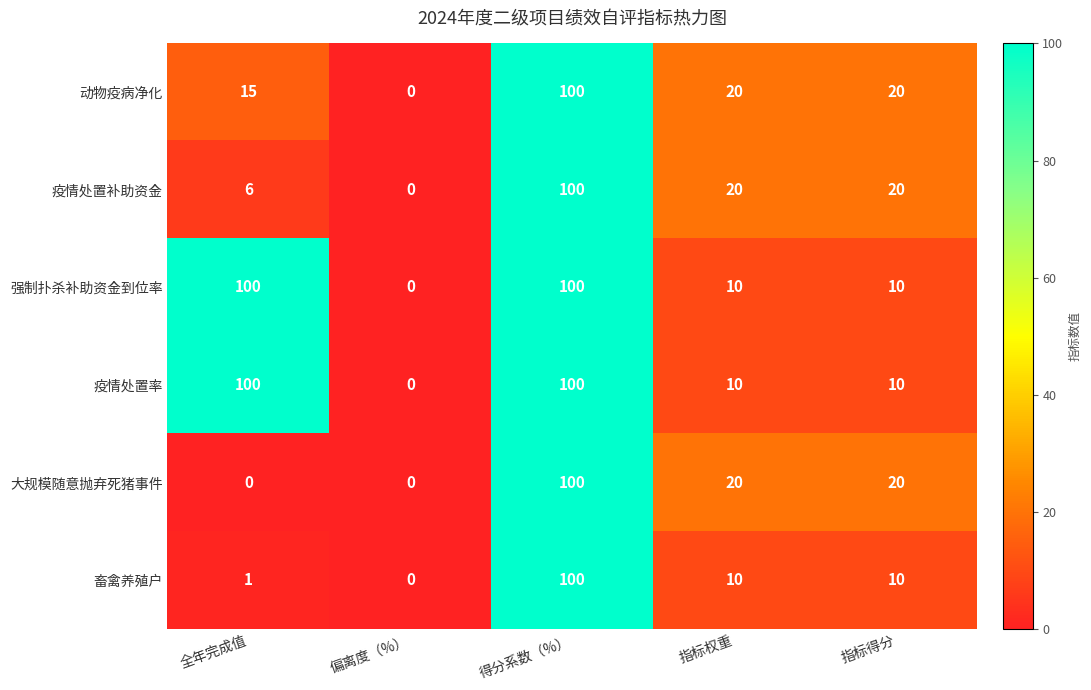

Count the 强制扑杀补助资金到位率 values in the range 10 to 100.

4